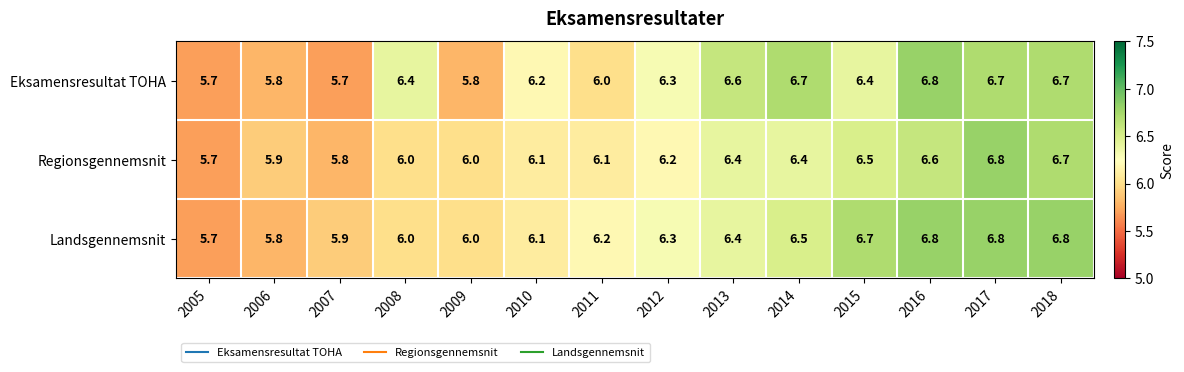

What is the difference between the highest and lowest values at 2015?

0.3